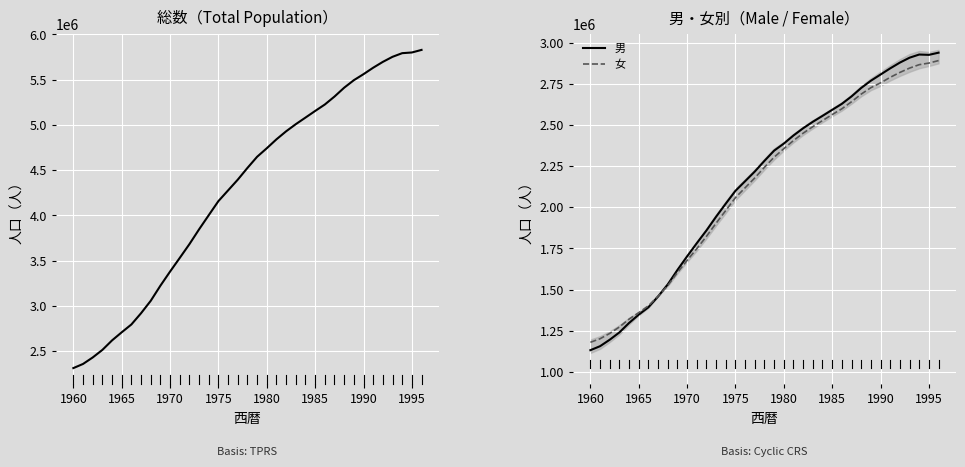

What is the maximum value for 女?

2890779